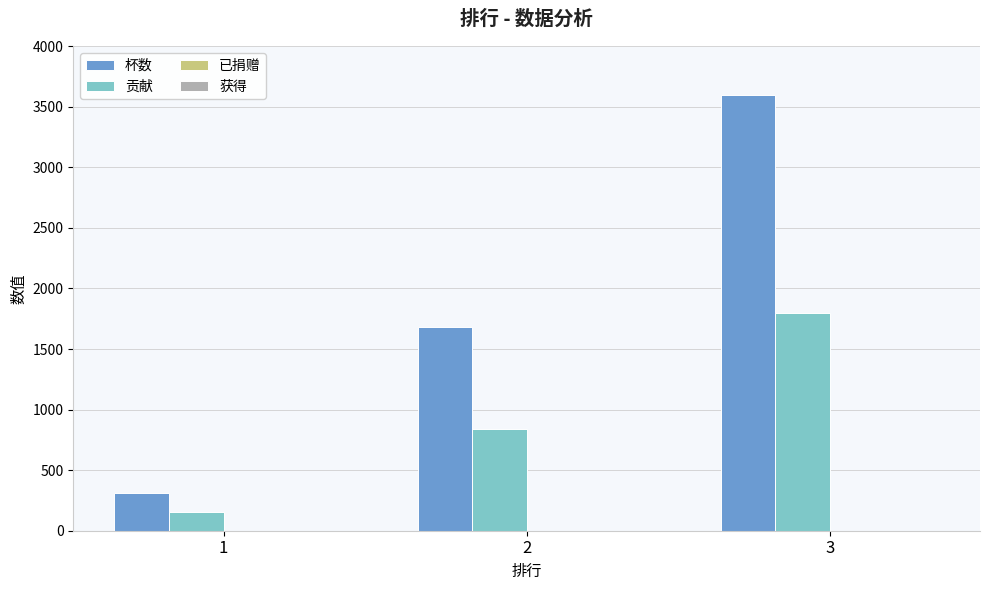

The 贡献 series shows 1799 at 3. True or false?

True